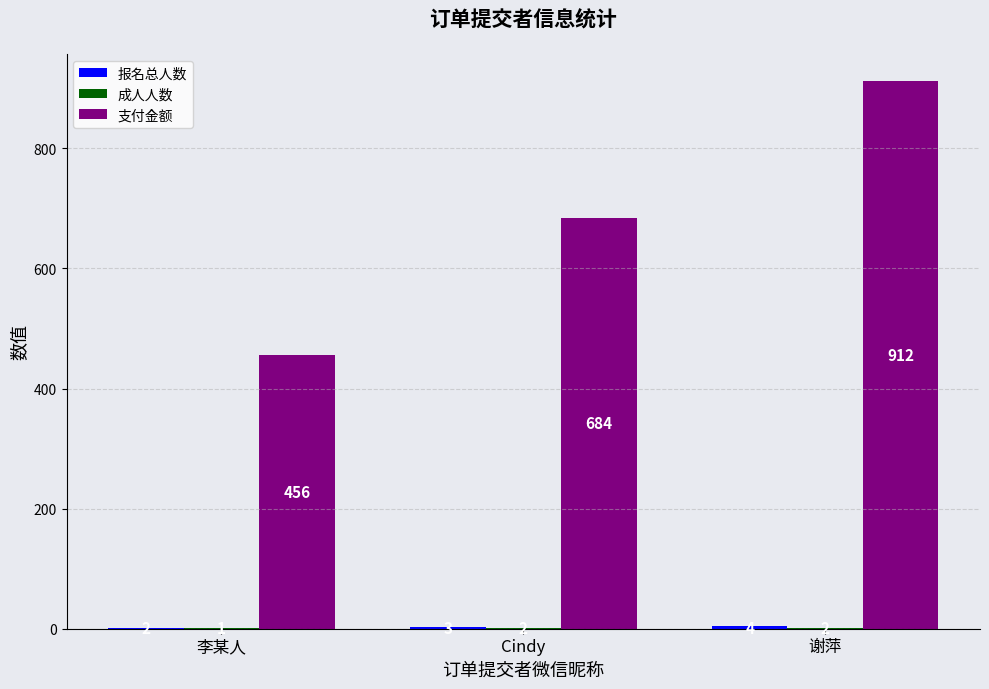

At which category is the sum across all series the highest?

谢萍